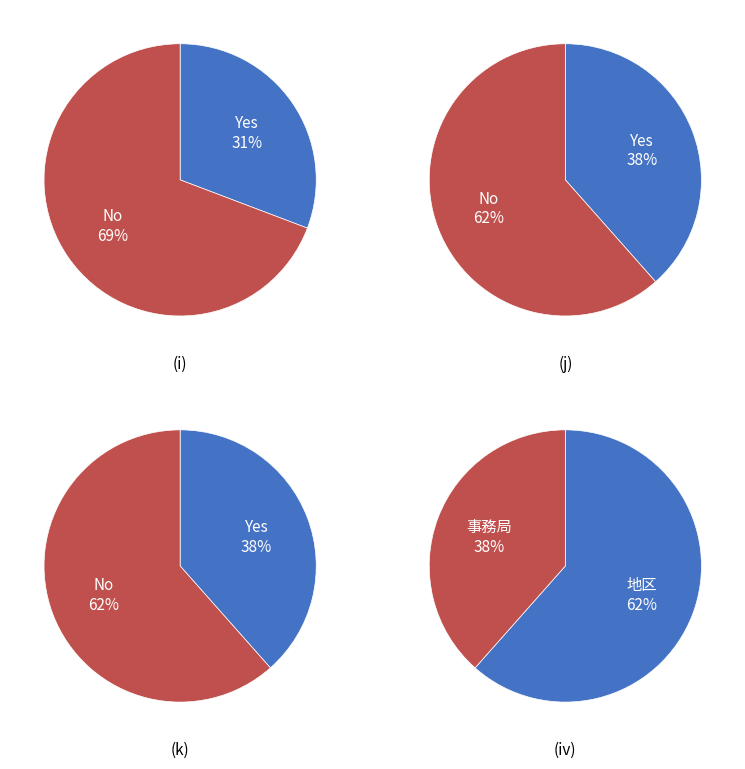

How much of the chart is everything except 1?

30.8%